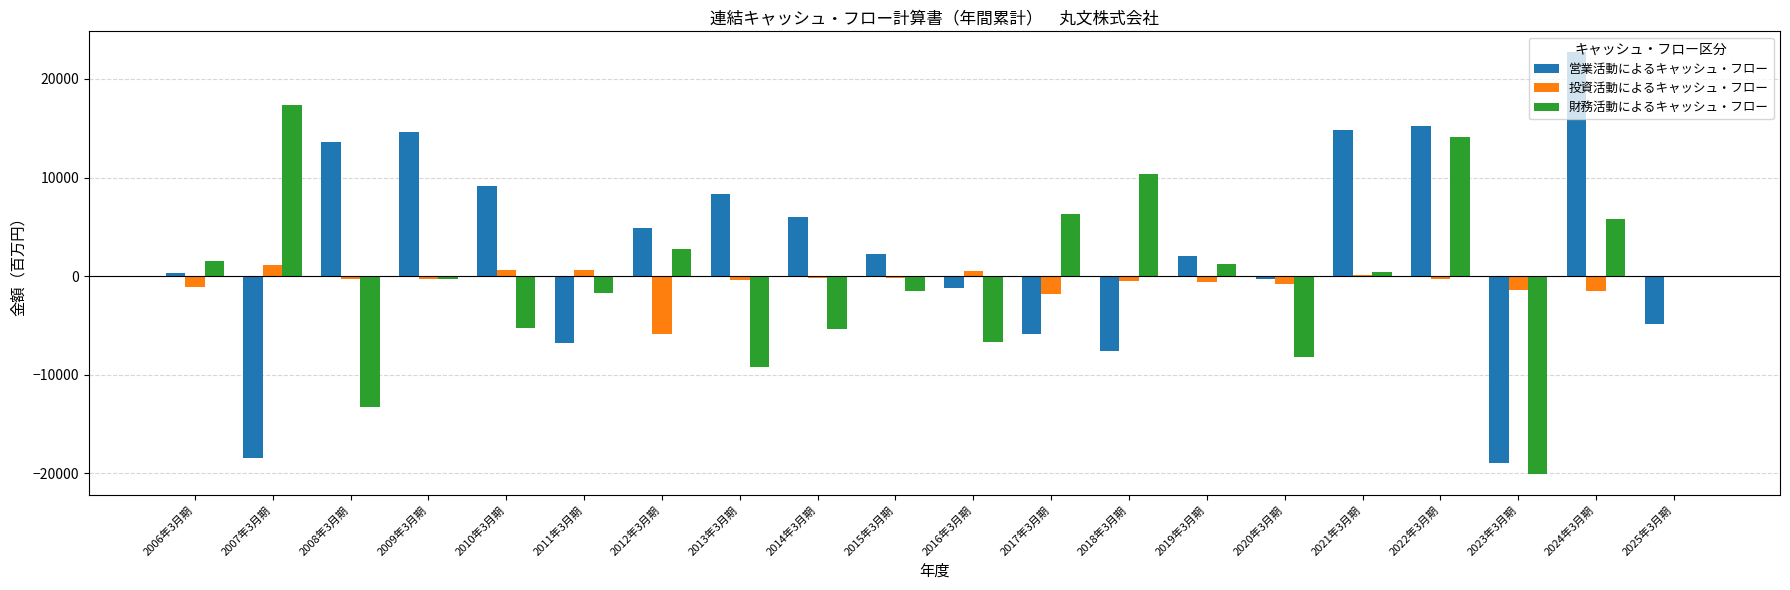

Which series has the widest spread of values?

営業活動によるキャッシュ・フロー